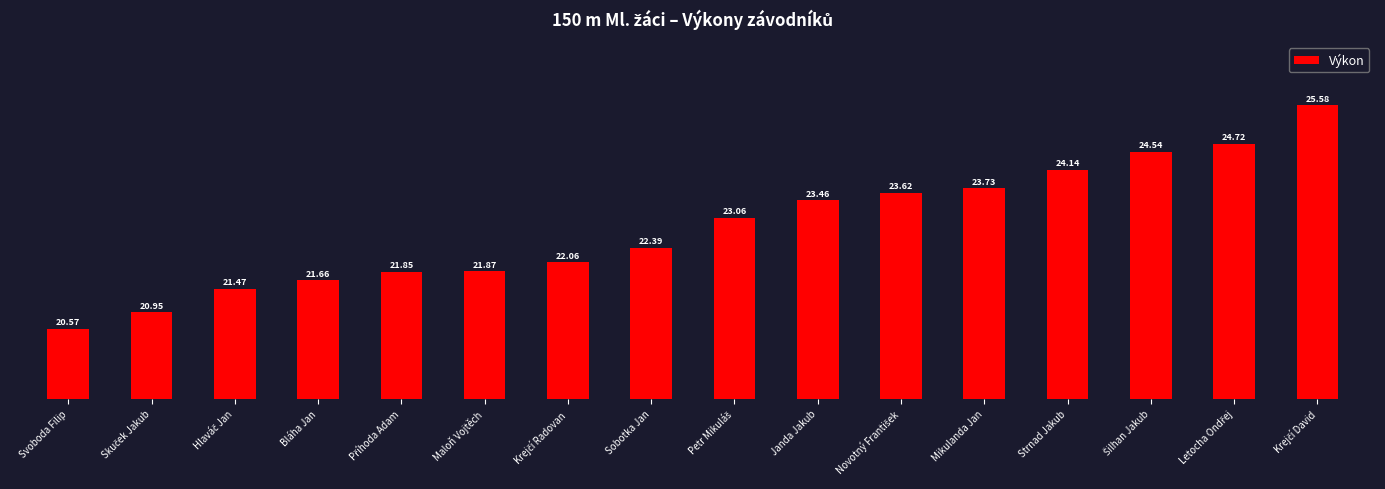

What position from the right is Strnad Jakub?

4